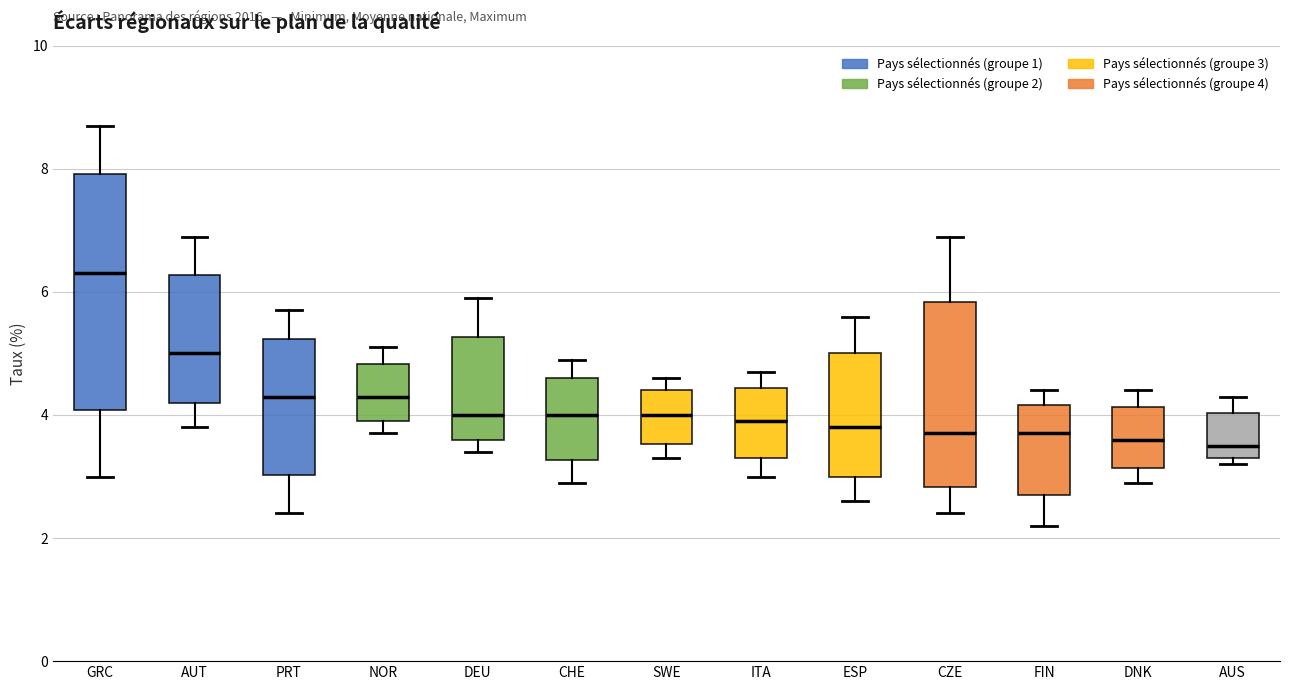

Which box is the tallest, from its lower edge to its upper edge?

GRC